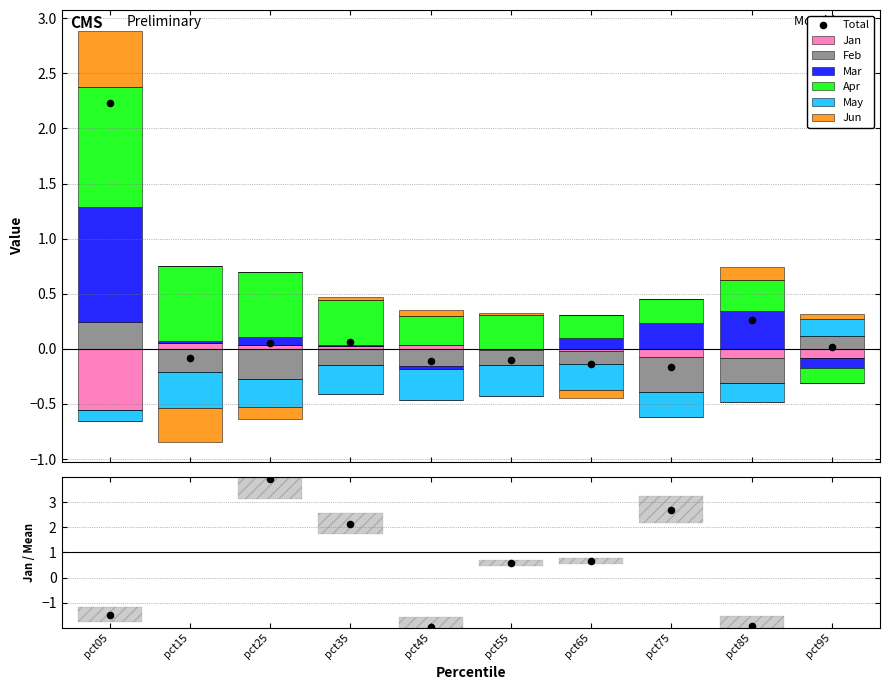

Which series has the largest total across all categories?

Apr